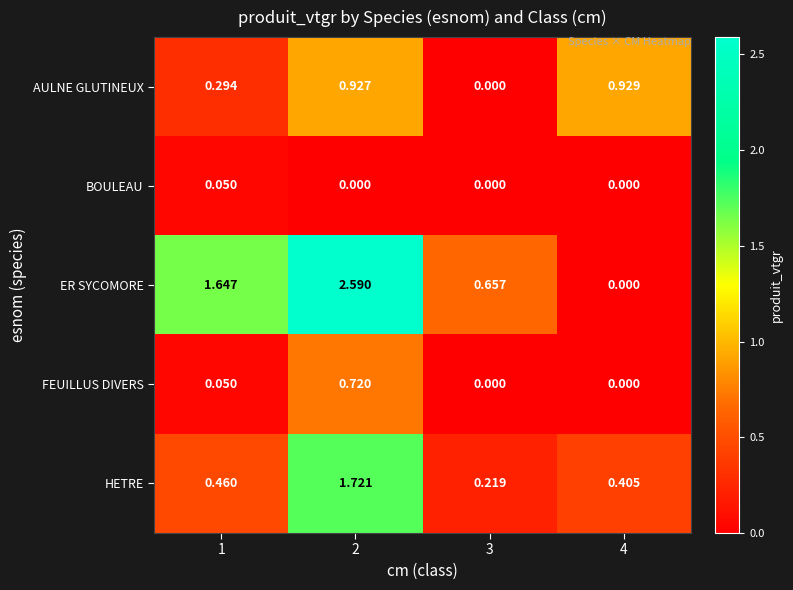

Rank the series by their maximum value, from highest to lowest.

ER SYCOMORE, HETRE, AULNE GLUTINEUX, FEUILLUS DIVERS, BOULEAU